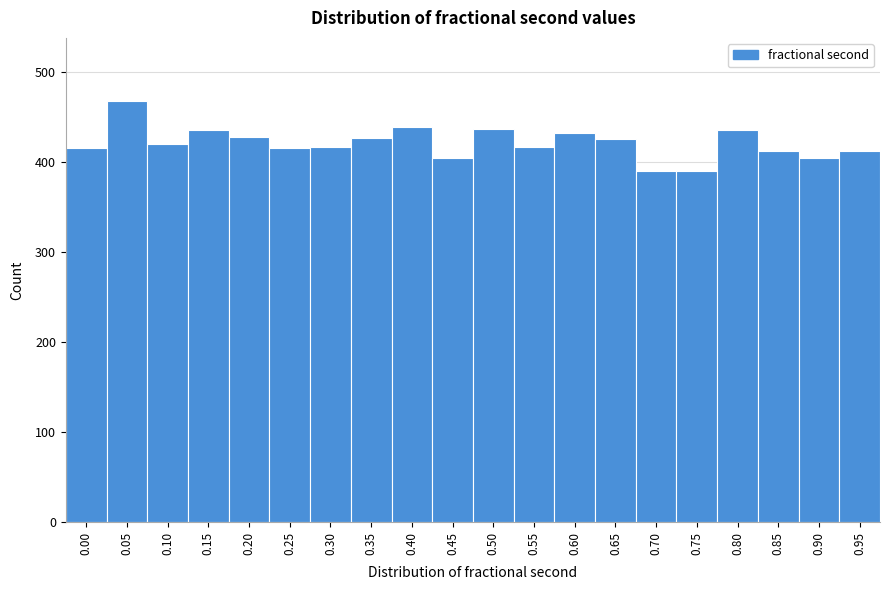

Approximately how many times larger is the value at 0.85 compared to 0.95?

1.0